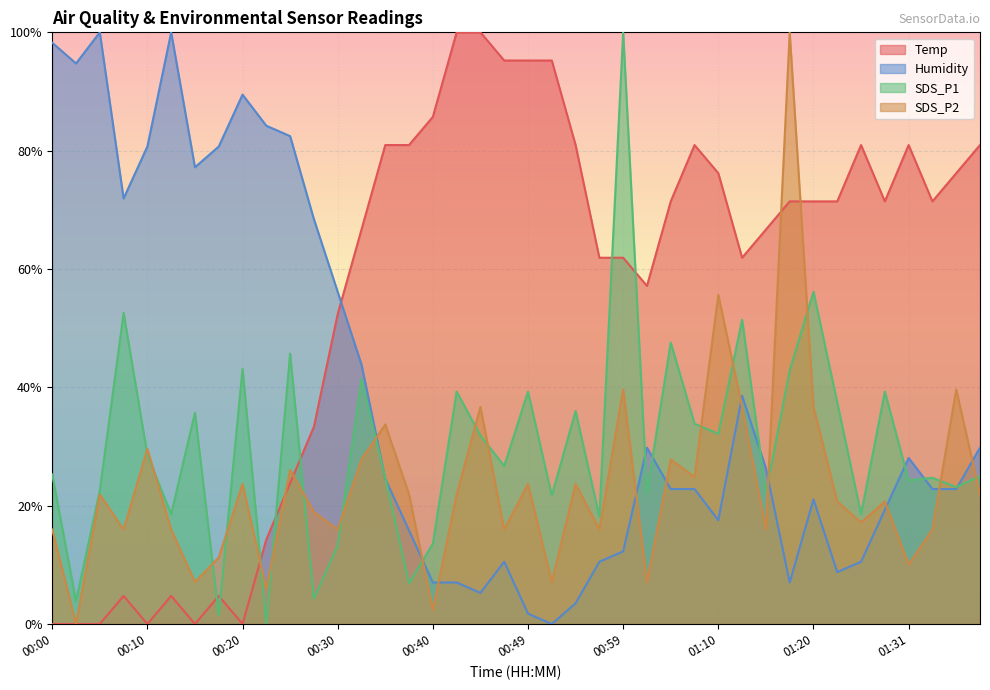

True or false: Temp has a value of 51.1 at 00:10.

False